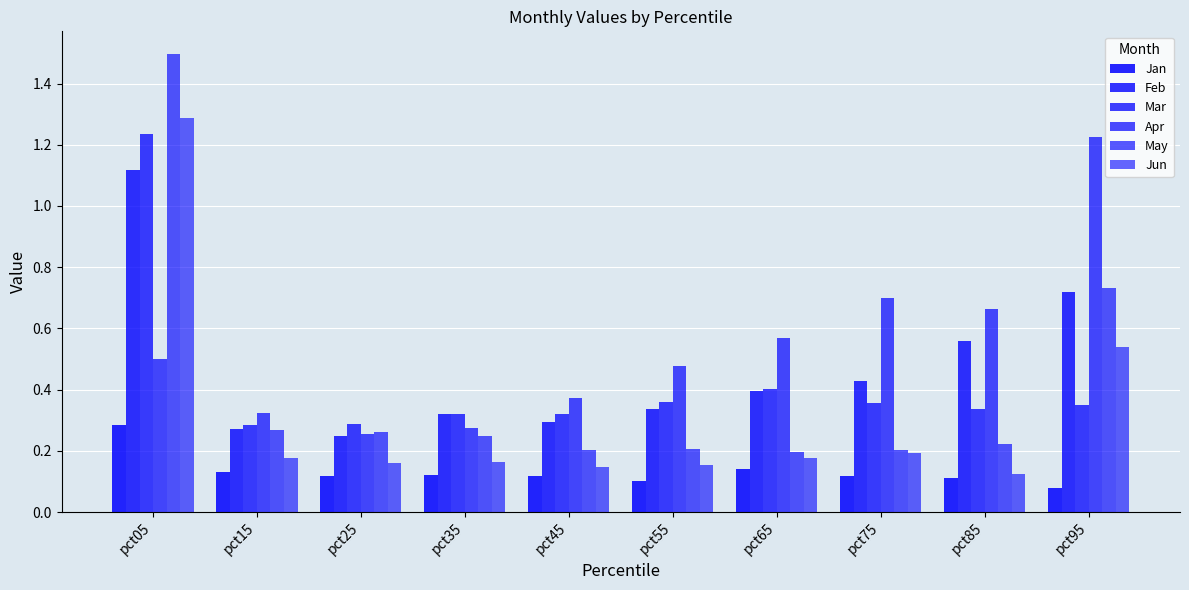

At which category is the sum across all series the highest?

pct05